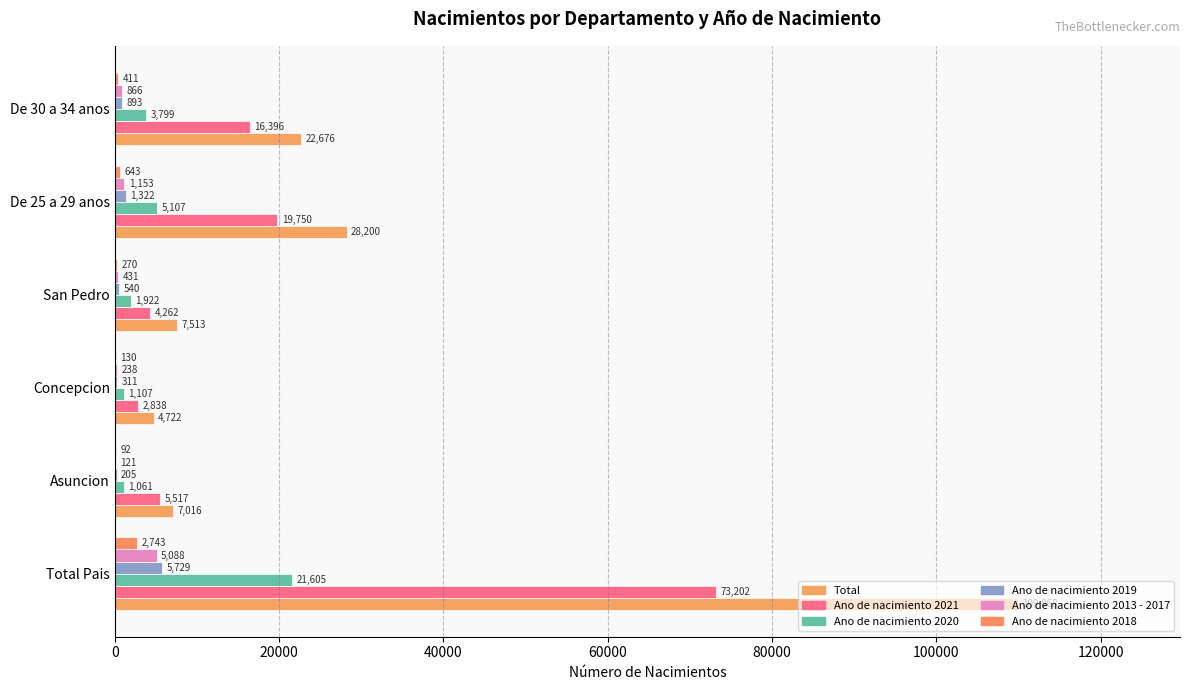

At how many categories does at least one series exceed 33508?

1